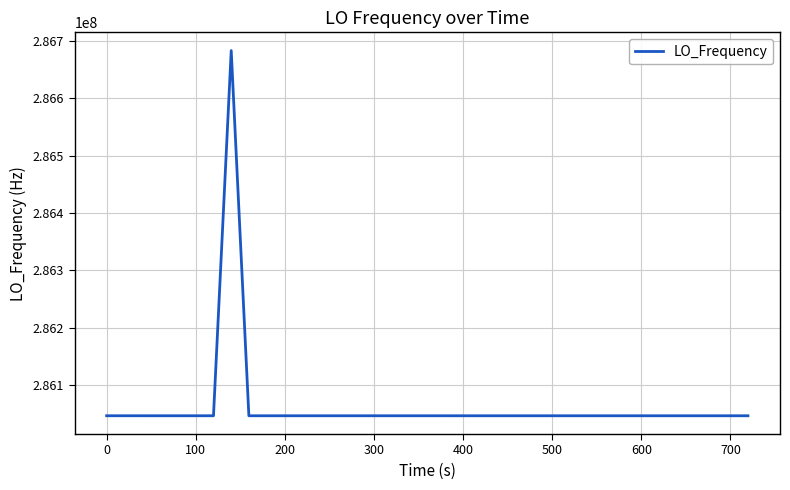

What is the smallest value displayed?

286046990.5